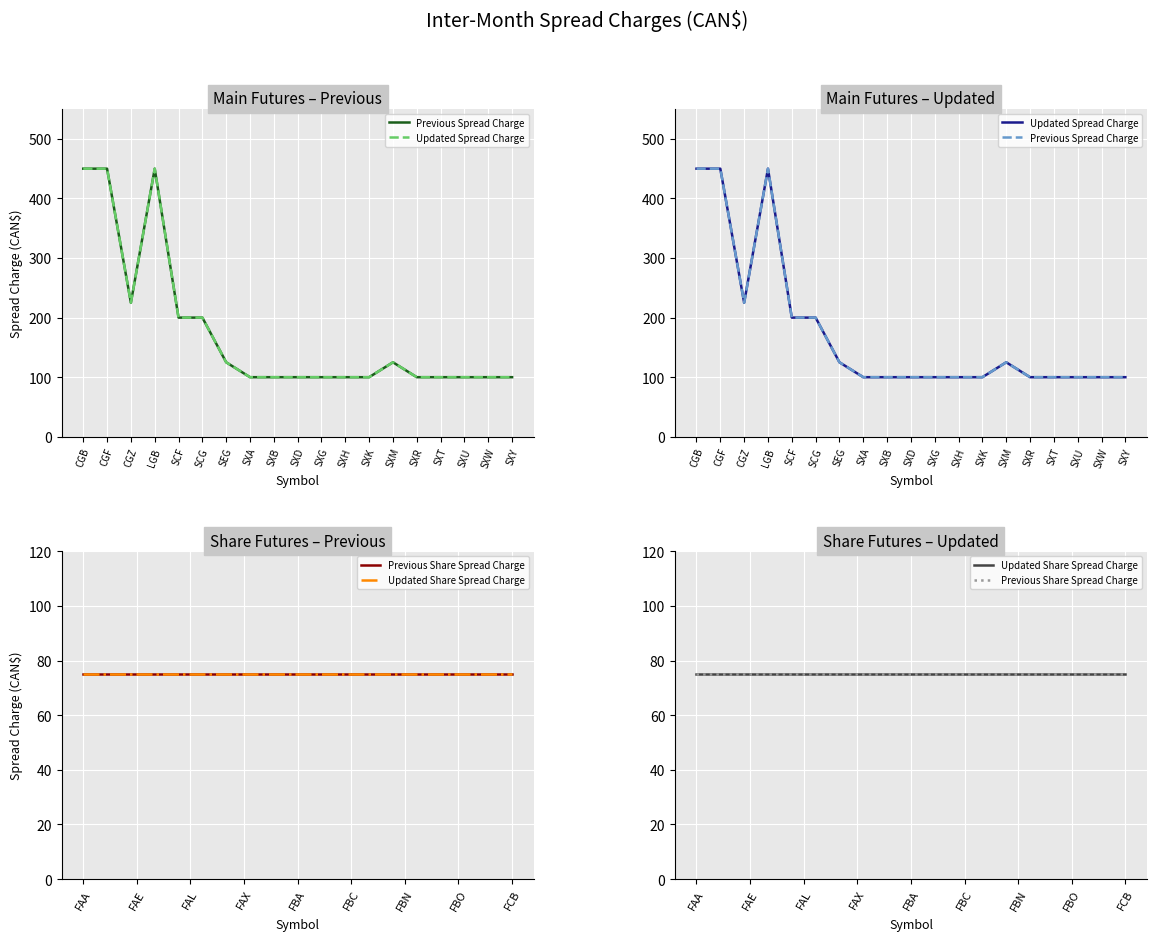

What is the sum of all Previous Spread Charge values?

3325